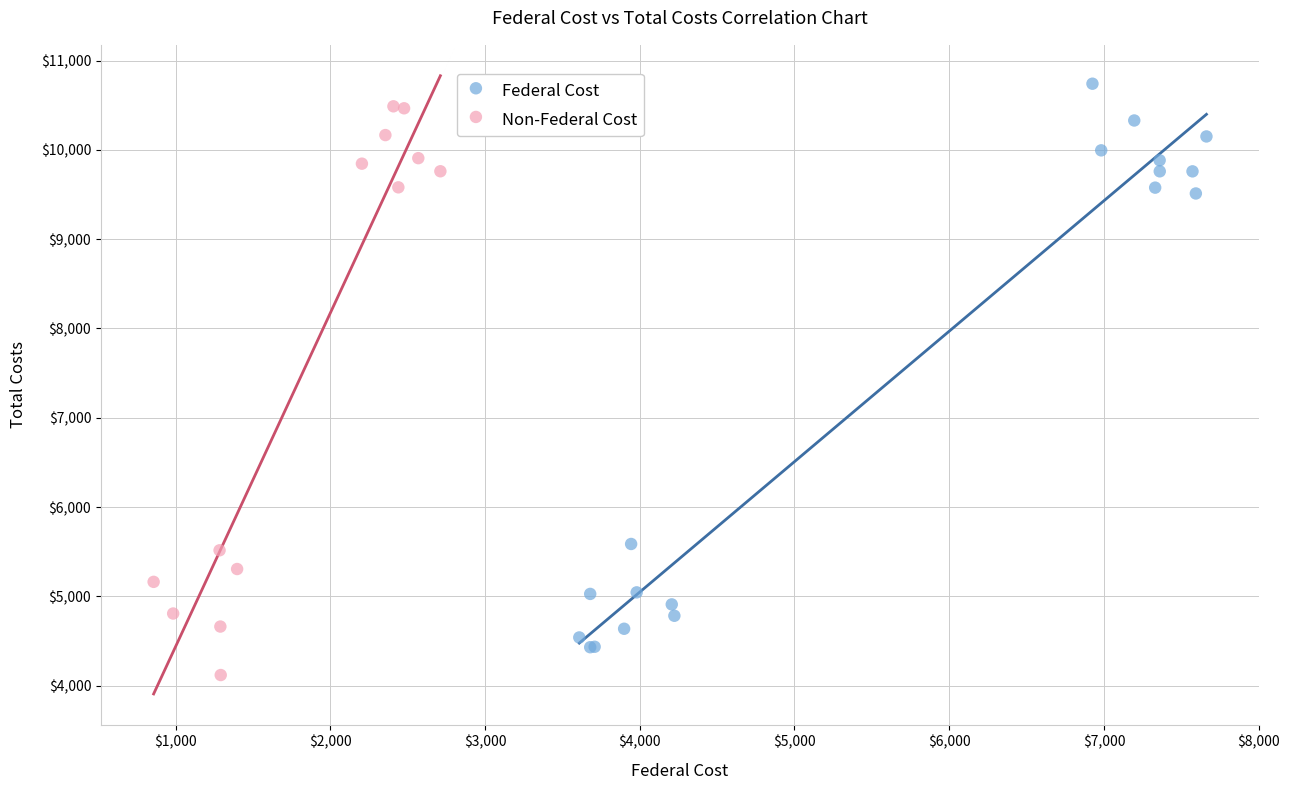

Which series reaches the minimum Y coordinate?

Non-Federal Cost